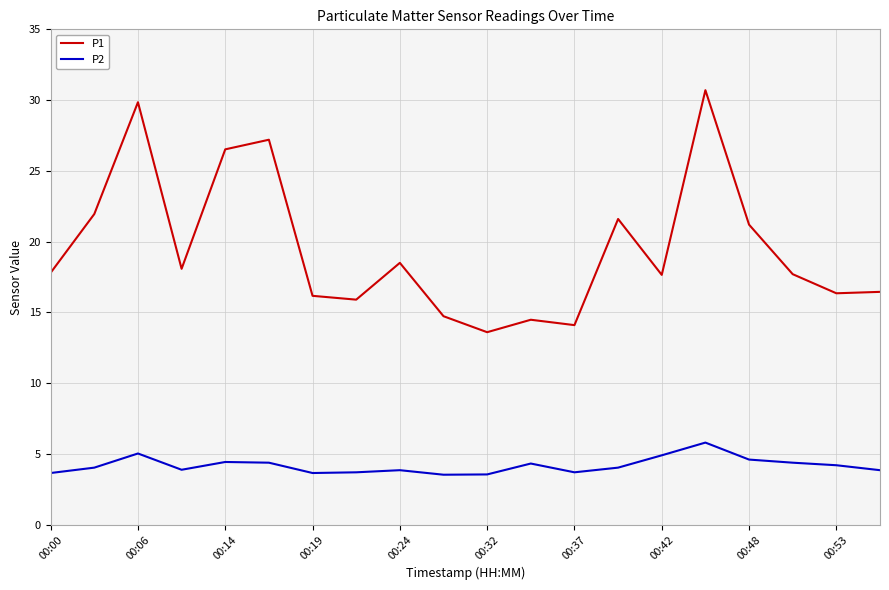

List the series in order of their overall mean, highest first.

P1, P2